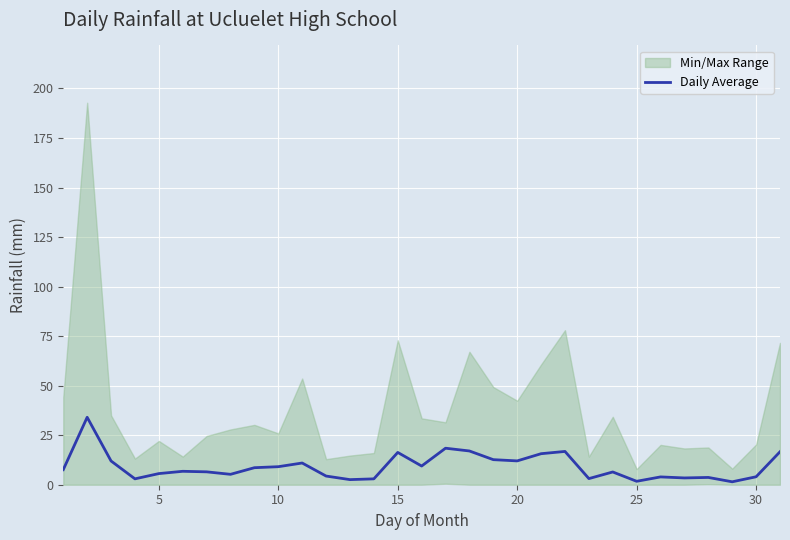

Reading left to right, transcribe all the data shown in this chart.

7.6	34.0	12.0	3.0	5.6	6.8	6.5	5.2	8.6	9.1	11.0	4.4	2.6	3.0	16.3	9.4	18.4	17.0	12.7	12.0	15.7	16.8	3.1	6.4	1.7	3.9	3.4	3.7	1.5	4.0	16.6